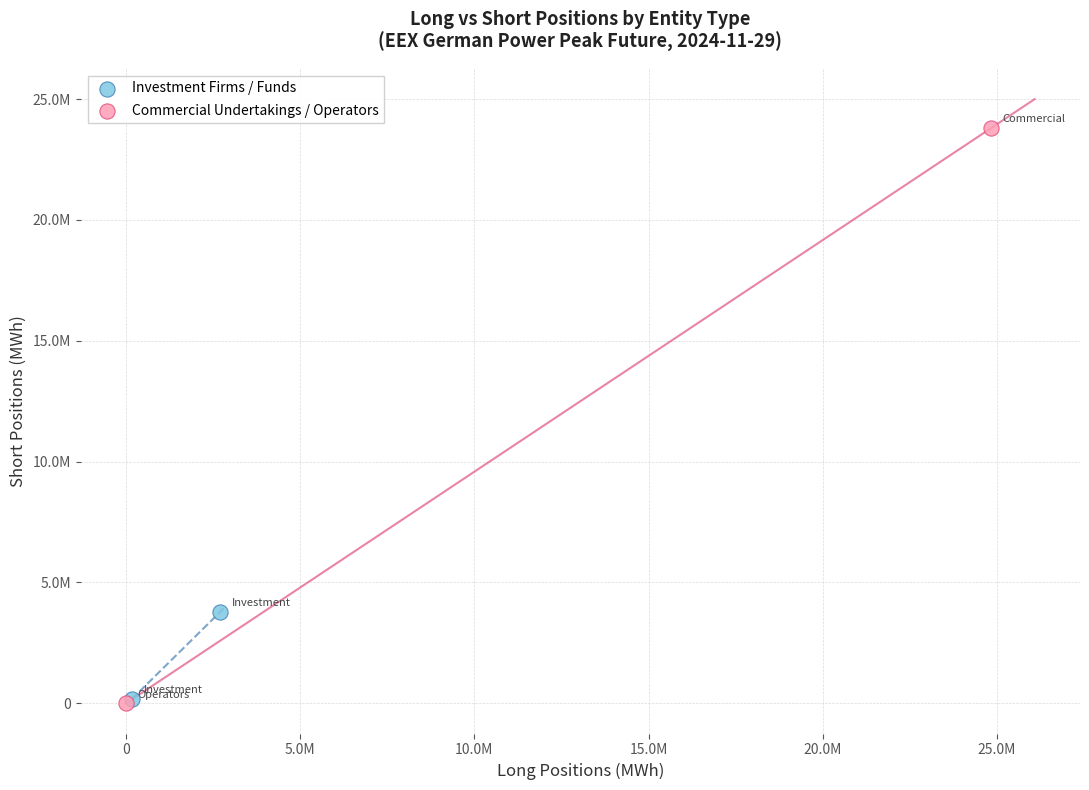

Which series reaches the maximum Y coordinate?

Commercial Undertakings / Operators